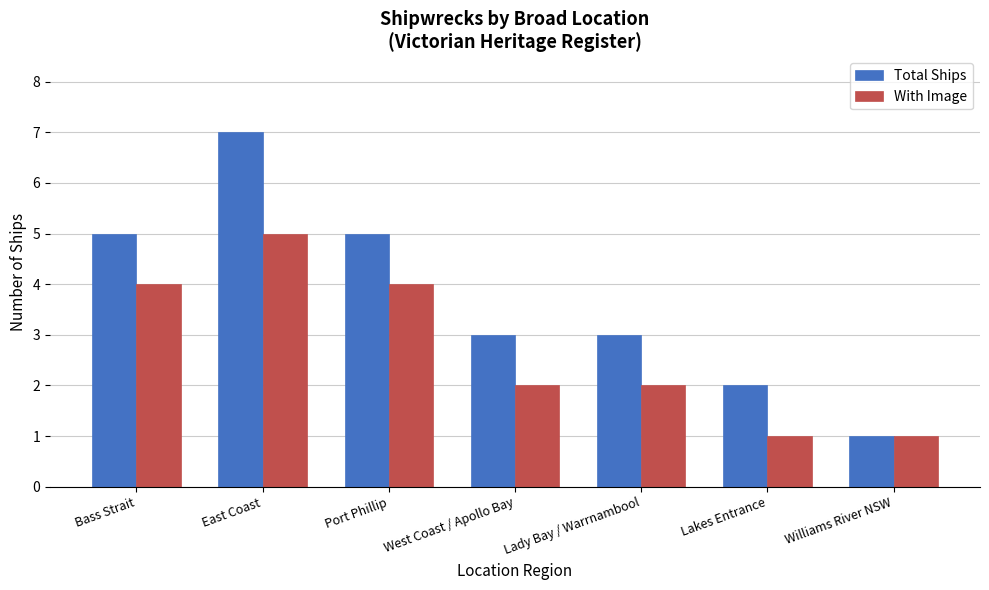

Does the chart contain stacked bars?

No